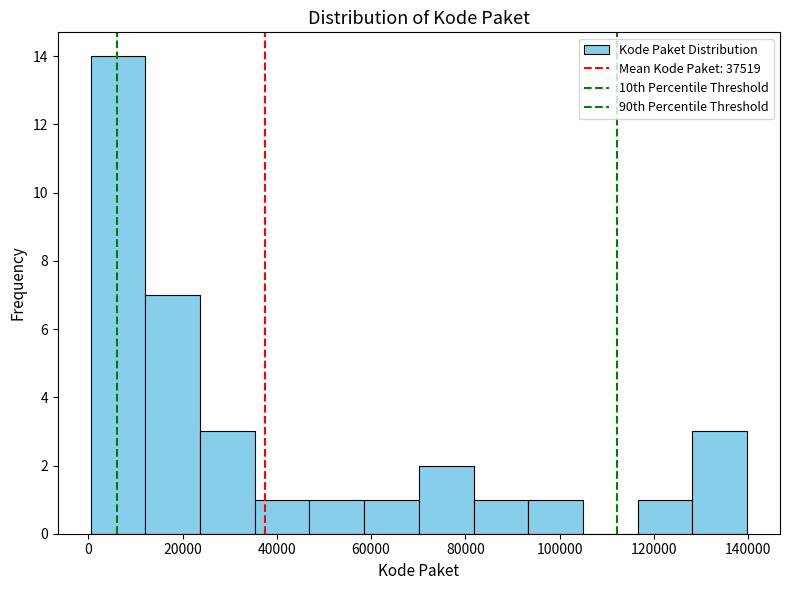

Which range on the x-axis has the tallest bar?

0 to 12000